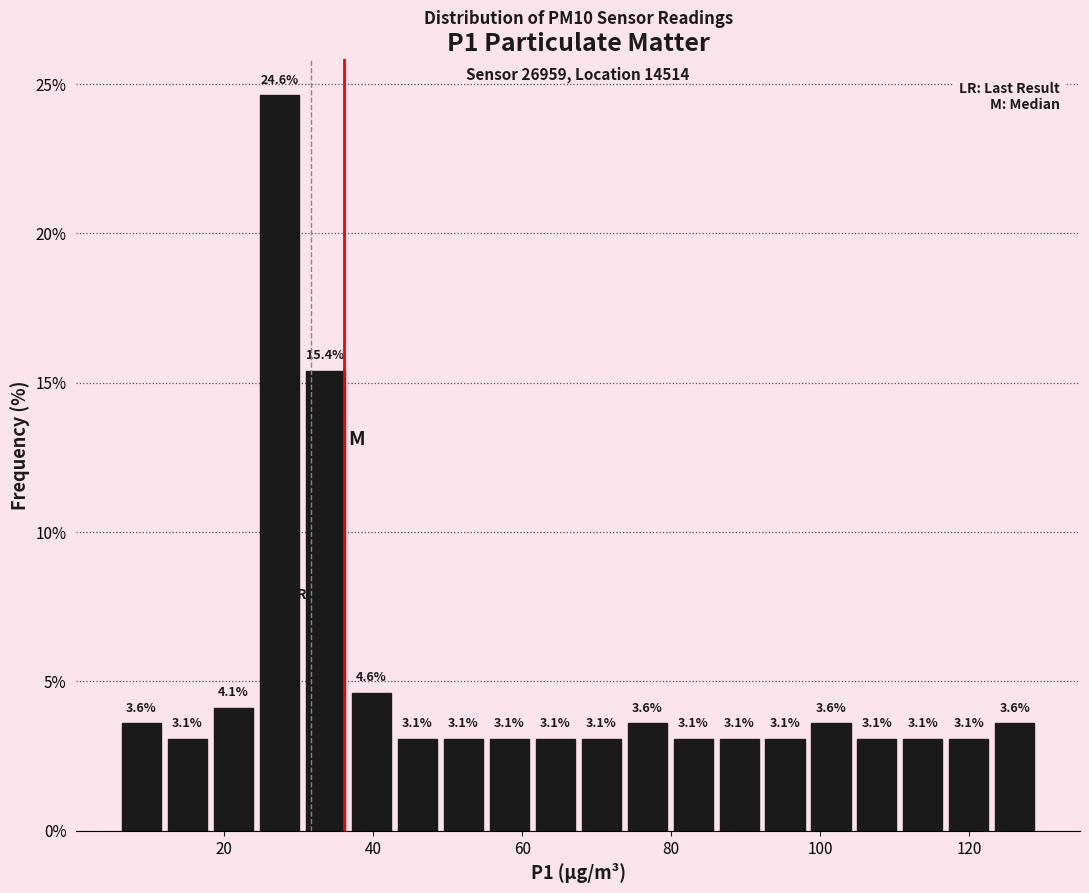

Around what value on the x-axis is the tallest bar? Give the approximate position of its centre, as read against the axis.

28